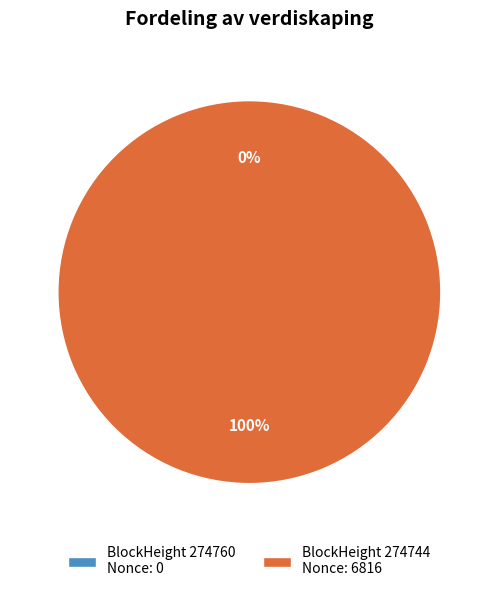

Which slice represents more than half of the pie?

274744